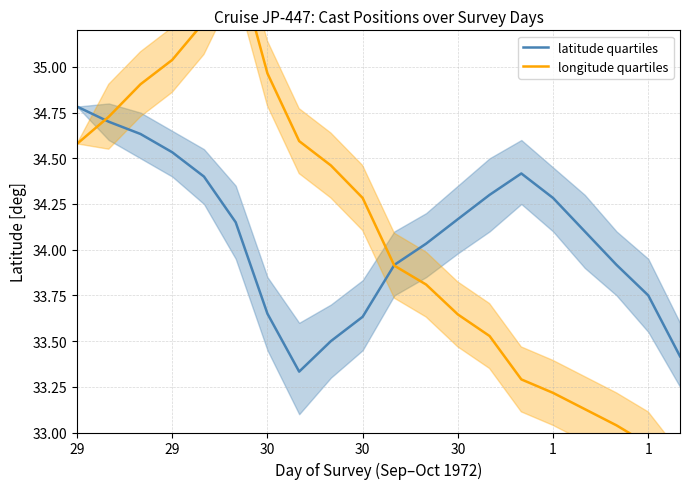

What is the average value of the latitude quartiles series?

34.1